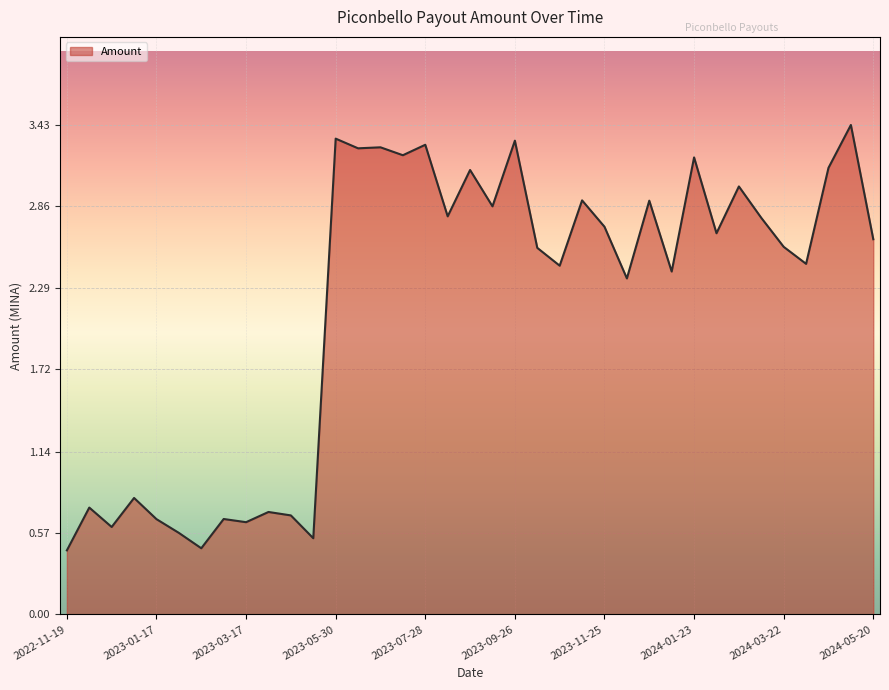

How many lines are shown in the chart?

1